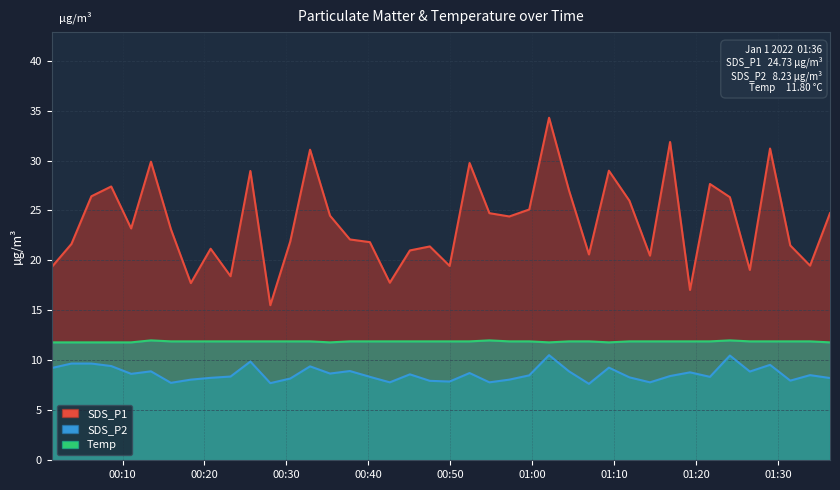

Which series has the widest spread of values?

SDS_P1